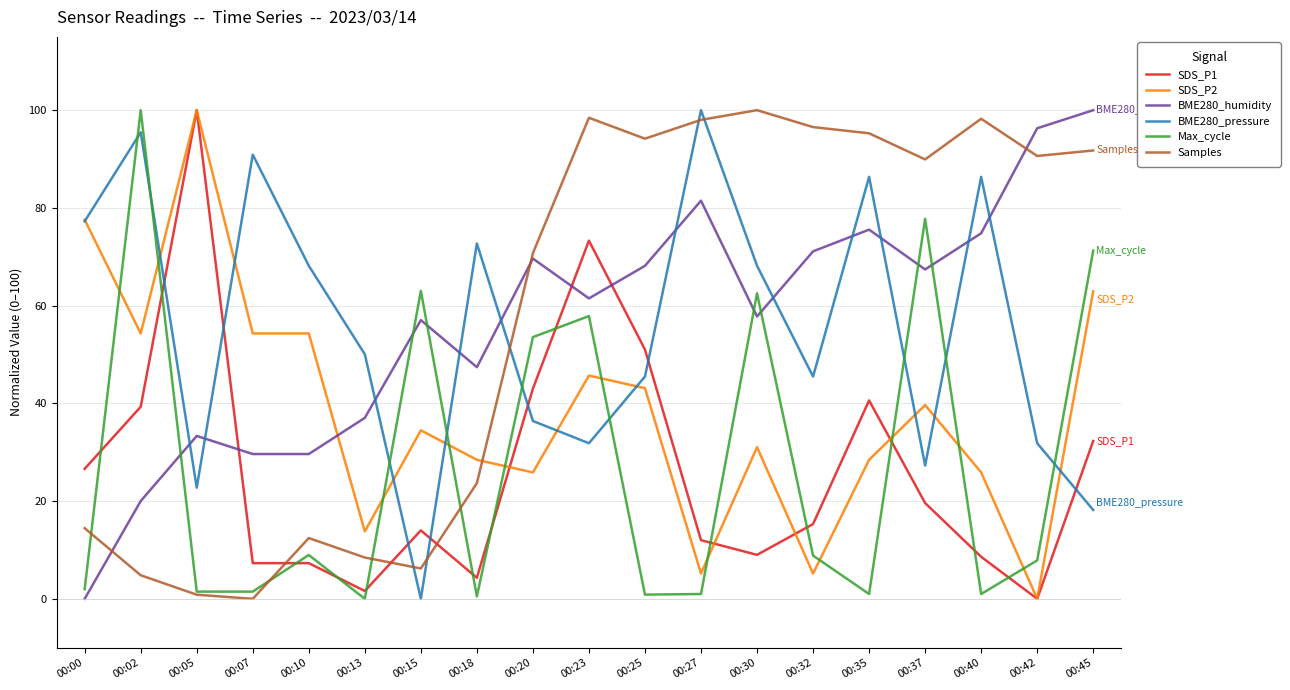

What are all the series names shown in the legend?

SDS_P1, SDS_P2, BME280_humidity, BME280_pressure, Max_cycle, Samples